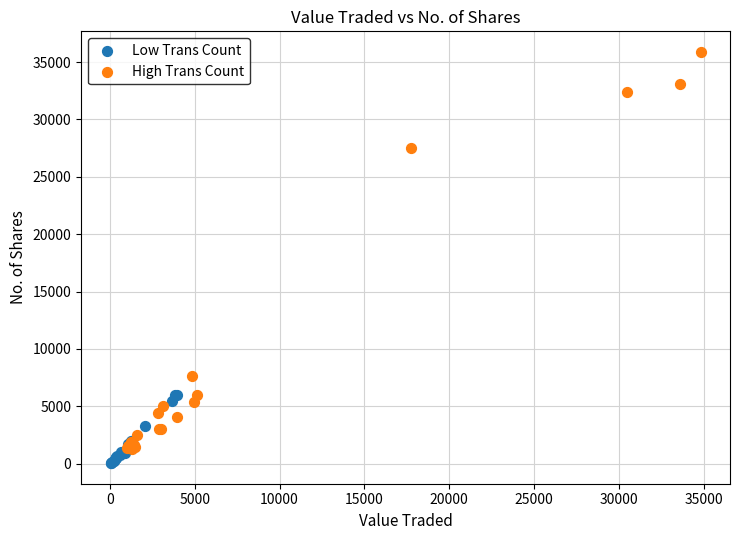

What are all the series names shown in the legend?

Low Trans Count, High Trans Count